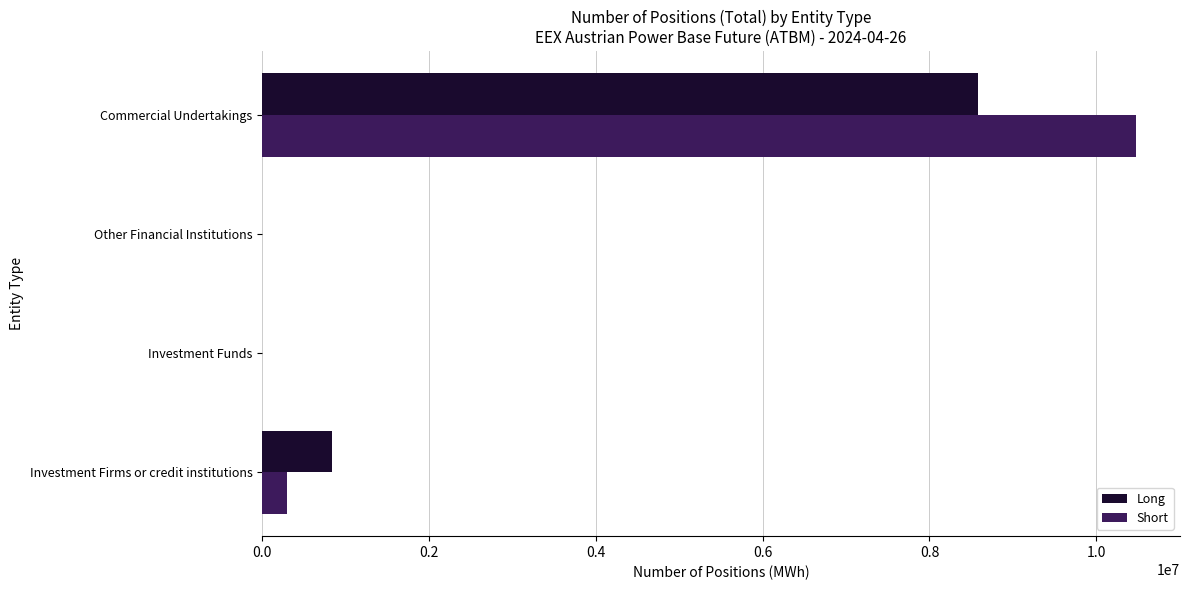

Is it true that Long equals 8585021 at Commercial Undertakings?

True